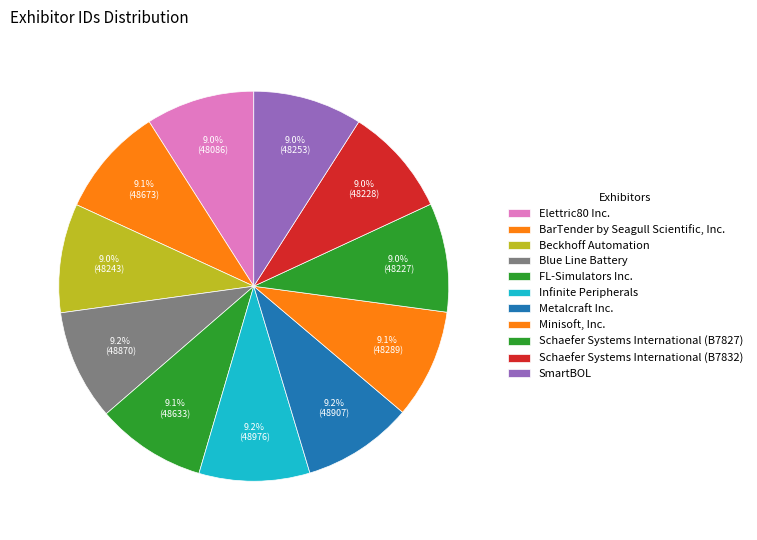

What is the ratio of the value at SmartBOL to the value at Schaefer Systems International (B7827)?

1.0